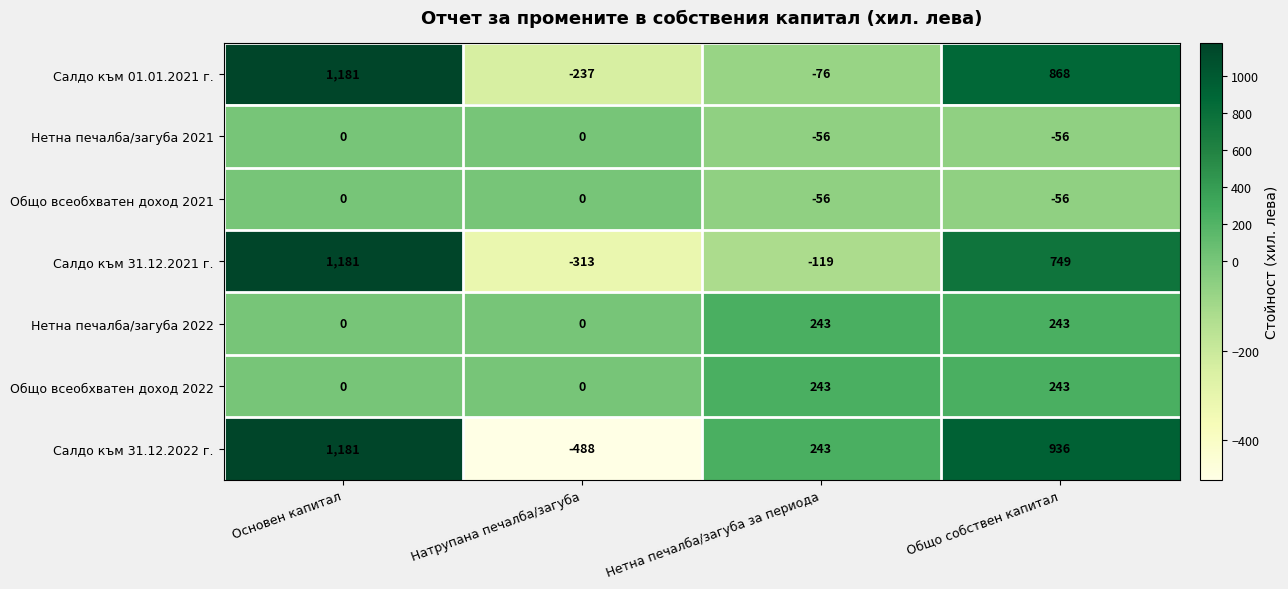

Rank the categories by Салдо към 01.01.2021 г. value from lowest to highest.

Натрупана печалба/загуба, Нетна печалба/загуба за периода, Общо собствен капитал, Основен капитал